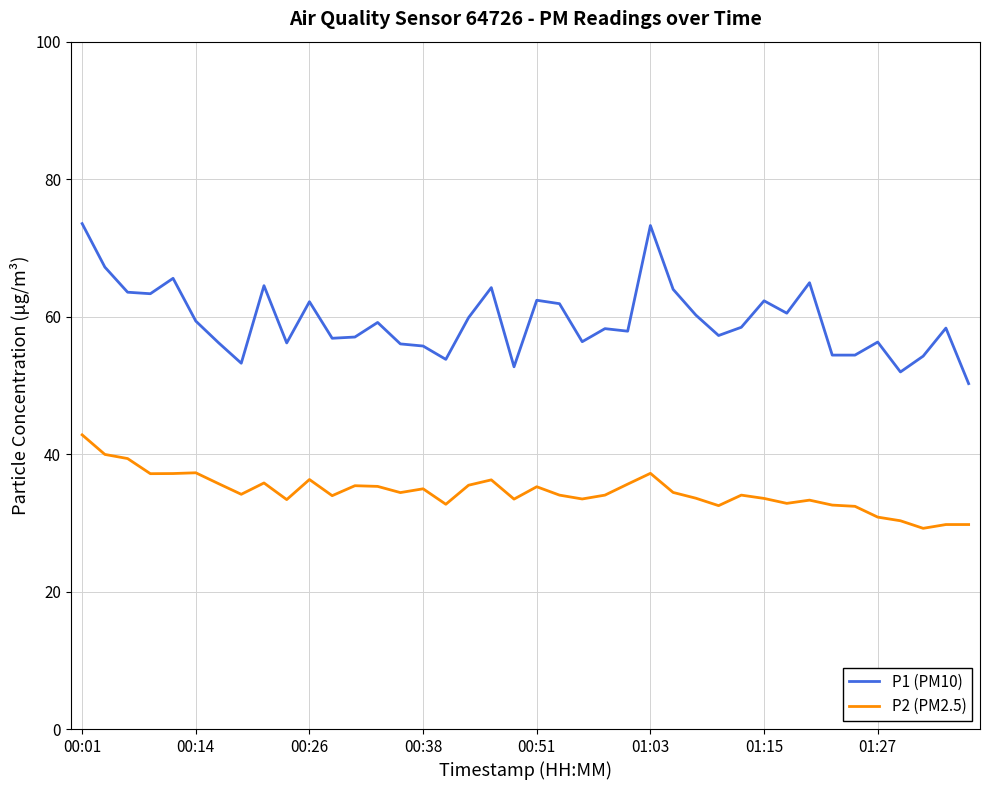

Which series has the widest spread of values?

P1 (PM10)